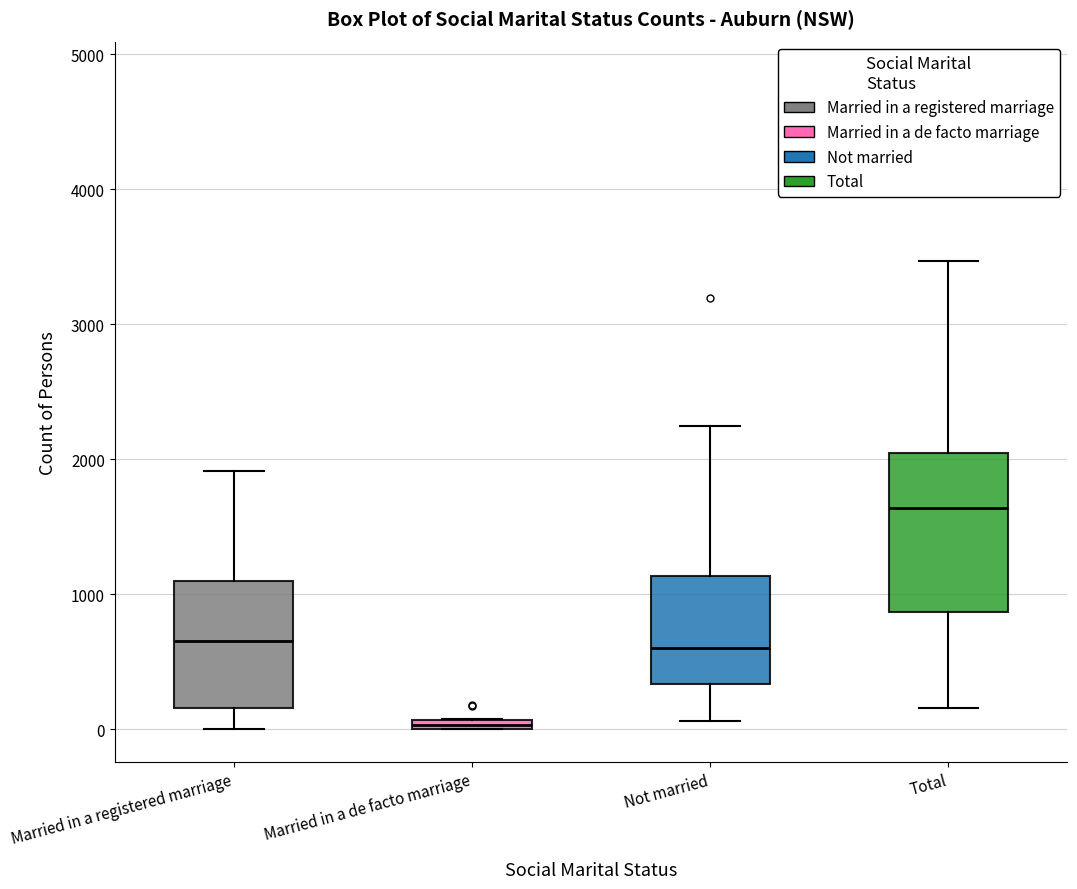

Which box is the tallest, from its lower edge to its upper edge?

Total